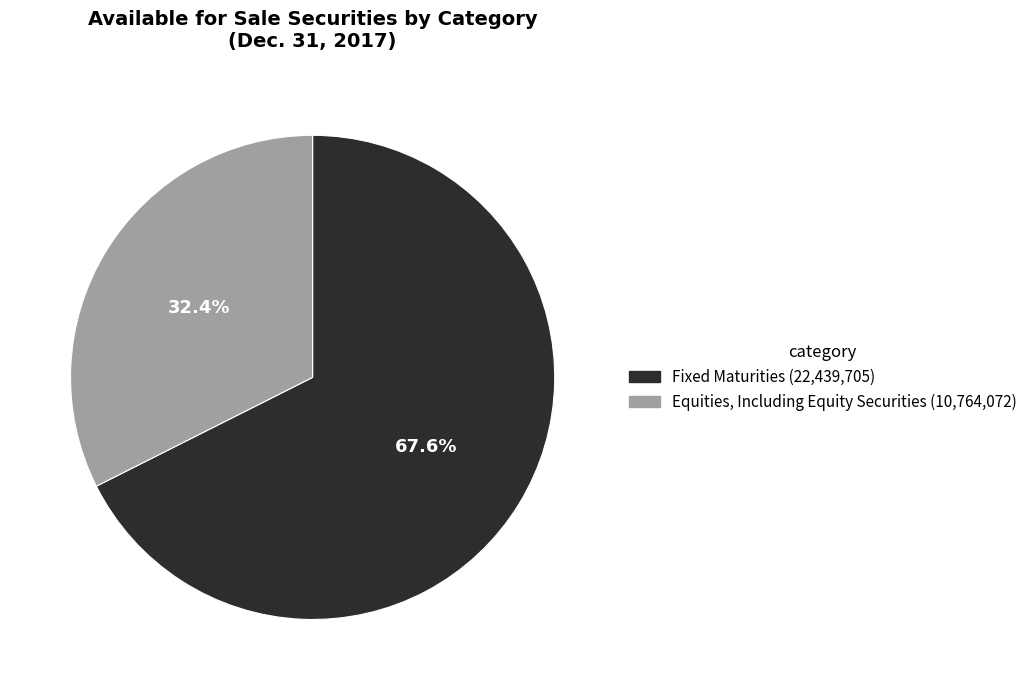

Does Fixed Maturities represent more than half of the total?

Yes